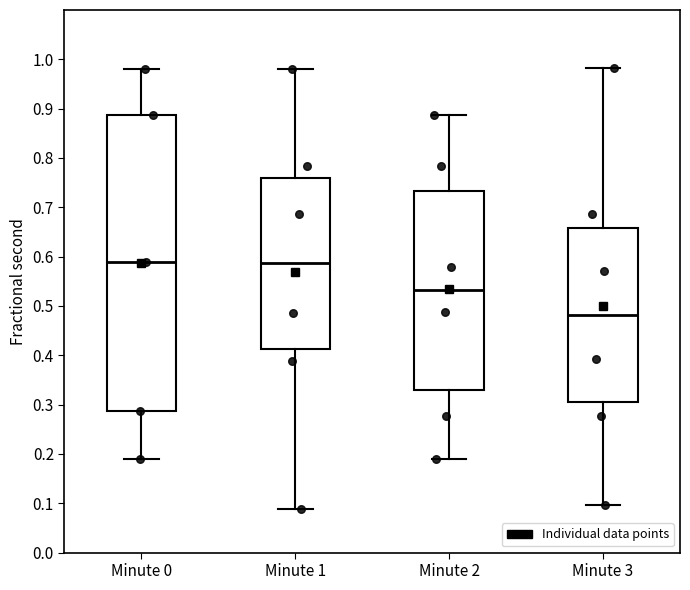

Reading left to right, read every box against the y-axis: the position of its median line, the range the box covers, and the ends of its whiskers. The values are not printed on the chart, so give them approximately, as read against the axis.

Minute 0: median 0.59, box 0.29 to 0.89, whiskers 0.19 to 0.98
Minute 1: median 0.59, box 0.41 to 0.76, whiskers 0.09 to 0.98
Minute 2: median 0.53, box 0.33 to 0.73, whiskers 0.19 to 0.89
Minute 3: median 0.48, box 0.31 to 0.66, whiskers 0.10 to 0.98